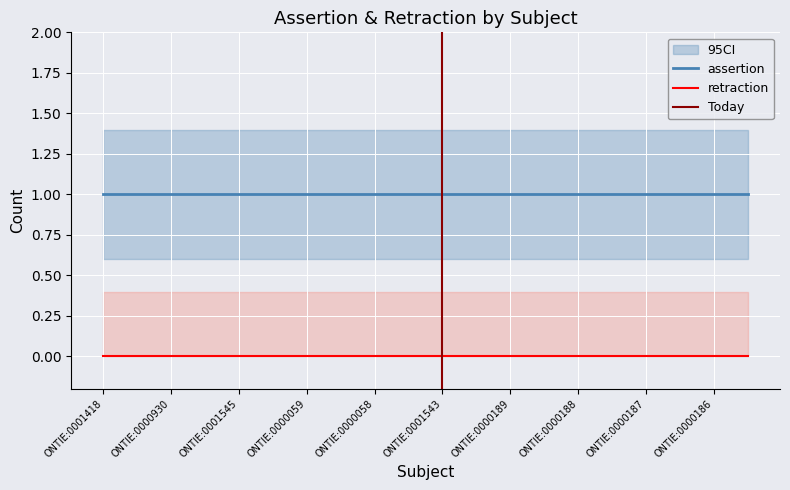

Between ONTIE:0000058 and ONTIE:0000186, which series saw the biggest shift?

assertion